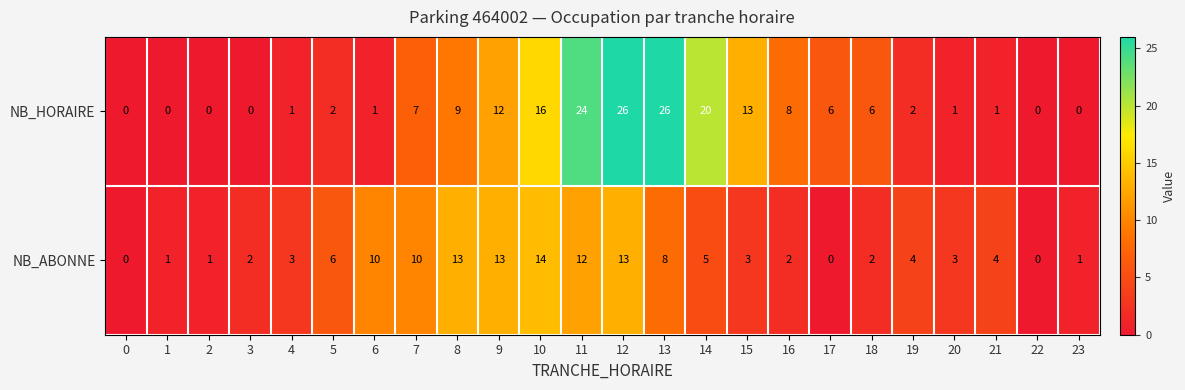

At which label does NB_ABONNE first exceed 4?

5